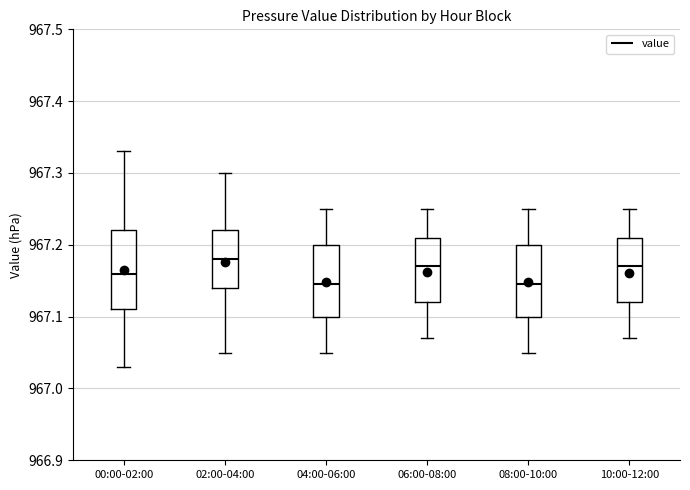

Reading left to right, read every box against the y-axis: the position of its median line, the range the box covers, and the ends of its whiskers. The values are not printed on the chart, so give them approximately, as read against the axis.

00:00-02:00: median 967.16, box 967.11 to 967.22, whiskers 967.03 to 967.33
02:00-04:00: median 967.18, box 967.14 to 967.22, whiskers 967.05 to 967.30
04:00-06:00: median 967.15, box 967.10 to 967.20, whiskers 967.05 to 967.25
06:00-08:00: median 967.17, box 967.12 to 967.21, whiskers 967.07 to 967.25
08:00-10:00: median 967.15, box 967.10 to 967.20, whiskers 967.05 to 967.25
10:00-12:00: median 967.17, box 967.12 to 967.21, whiskers 967.07 to 967.25